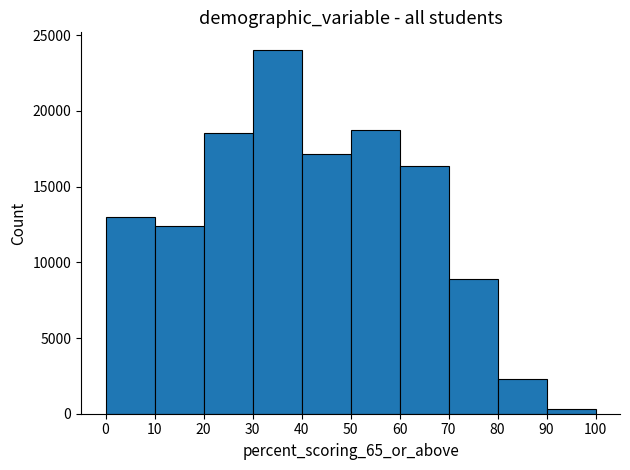

Reading left to right, transcribe this chart: for each bar, give the range it covers on the x-axis and its height. The values are not printed on the chart, so give them approximately, as read against the axis.

0 to 10: 13000
10 to 20: 12500
20 to 30: 18500
30 to 40: 24000
40 to 50: 17000
50 to 60: 19000
60 to 70: 16500
70 to 80: 9000
80 to 90: 2500
90 to 100: under 500